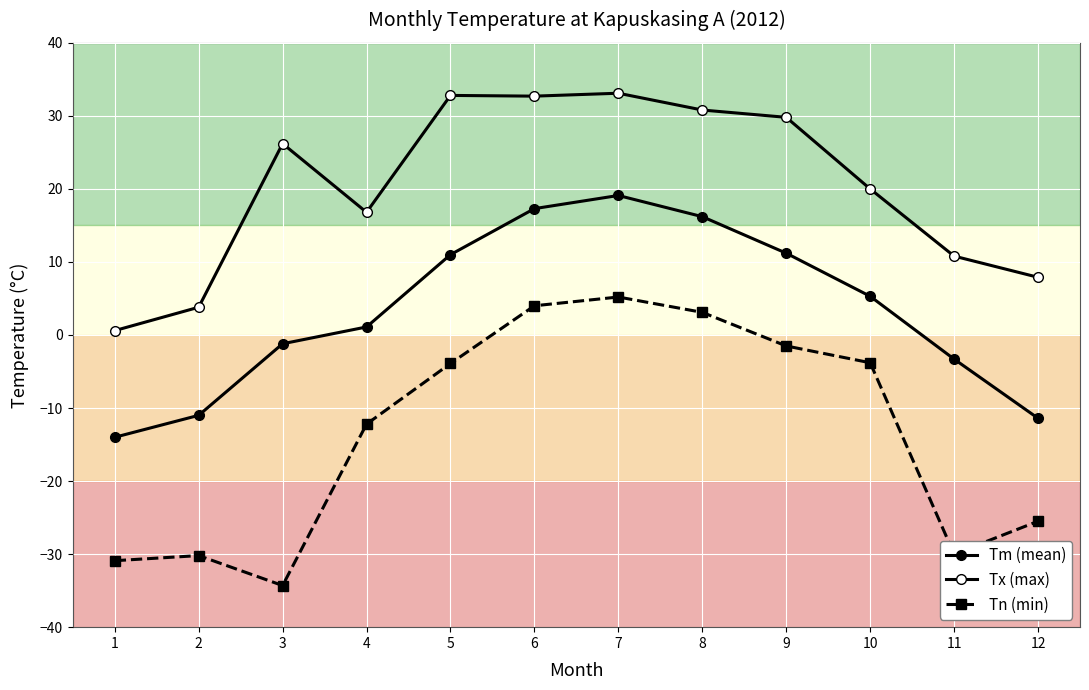

True or false: Tm (mean) and Tn (min) intersect in this chart.

False